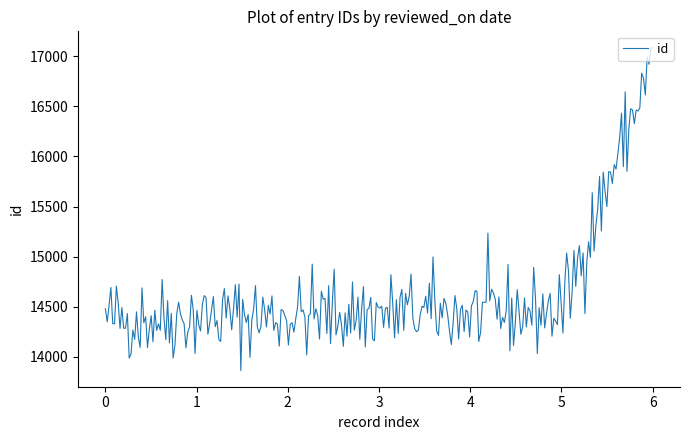

What is the minimum value shown in the chart?

13862.4